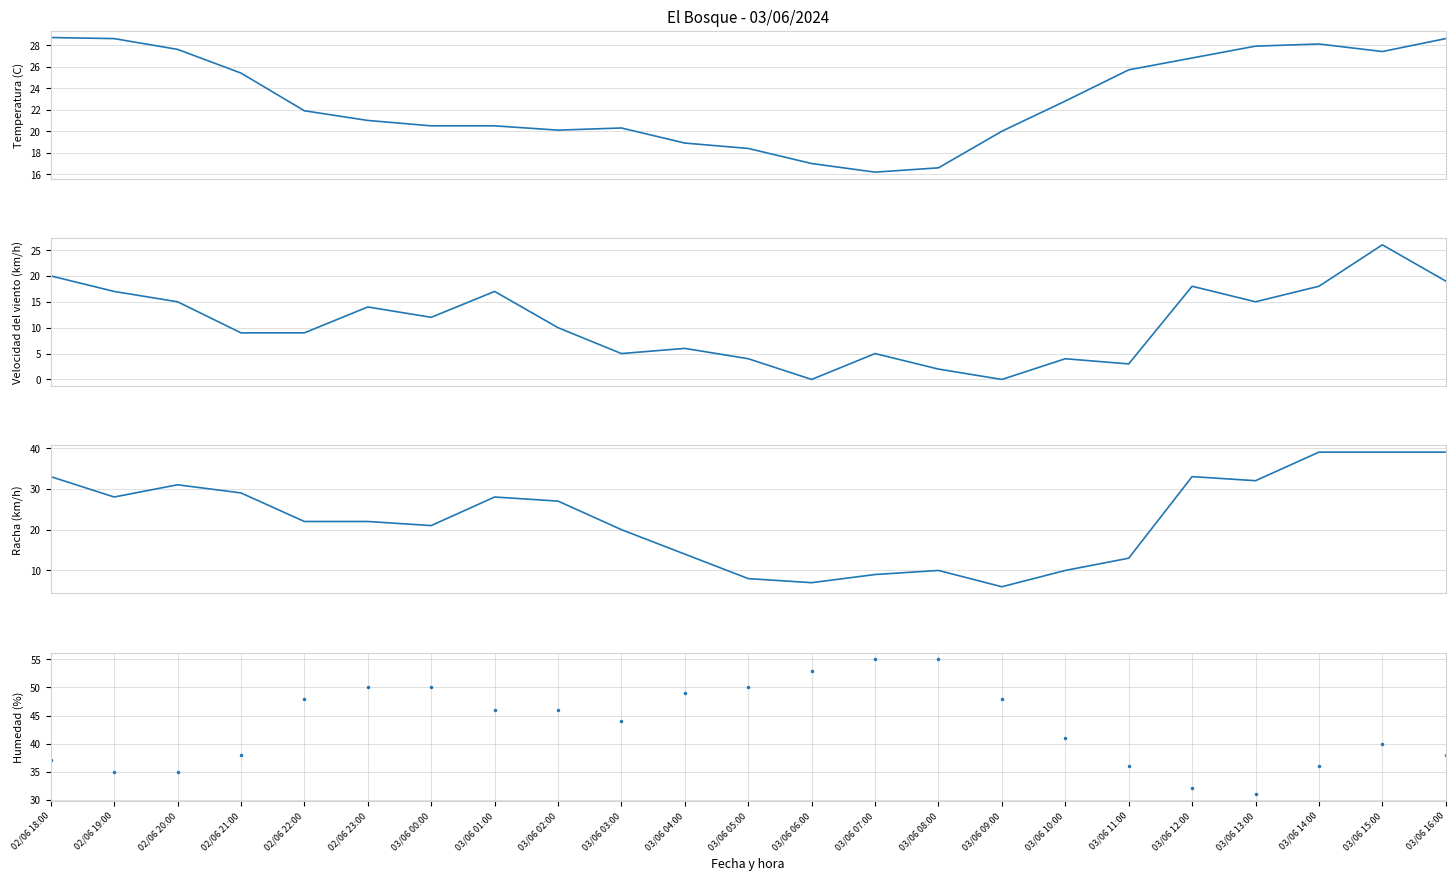

Reading left to right, what are all the values shown in this chart?

Temperatura (C): 02/06 18:00=28.7	02/06 19:00=28.6	02/06 20:00=27.6	02/06 21:00=25.4	02/06 22:00=21.9	02/06 23:00=21.0	03/06 00:00=20.5	03/06 01:00=20.5	03/06 02:00=20.1	03/06 03:00=20.3	03/06 04:00=18.9	03/06 05:00=18.4	03/06 06:00=17.0	03/06 07:00=16.2	03/06 08:00=16.6	03/06 09:00=20.0	03/06 10:00=22.8	03/06 11:00=25.7	03/06 12:00=26.8	03/06 13:00=27.9	03/06 14:00=28.1	03/06 15:00=27.4	03/06 16:00=28.6
Velocidad del viento (km/h): 02/06 18:00=20.0	02/06 19:00=17.0	02/06 20:00=15.0	02/06 21:00=9.0	02/06 22:00=9.0	02/06 23:00=14.0	03/06 00:00=12.0	03/06 01:00=17.0	03/06 02:00=10.0	03/06 03:00=5.0	03/06 04:00=6.0	03/06 05:00=4.0	03/06 06:00=0.0	03/06 07:00=5.0	03/06 08:00=2.0	03/06 09:00=0.0	03/06 10:00=4.0	03/06 11:00=3.0	03/06 12:00=18.0	03/06 13:00=15.0	03/06 14:00=18.0	03/06 15:00=26.0	03/06 16:00=19.0
Racha (km/h): 02/06 18:00=33.0	02/06 19:00=28.0	02/06 20:00=31.0	02/06 21:00=29.0	02/06 22:00=22.0	02/06 23:00=22.0	03/06 00:00=21.0	03/06 01:00=28.0	03/06 02:00=27.0	03/06 03:00=20.0	03/06 04:00=14.0	03/06 05:00=8.0	03/06 06:00=7.0	03/06 07:00=9.0	03/06 08:00=10.0	03/06 09:00=6.0	03/06 10:00=10.0	03/06 11:00=13.0	03/06 12:00=33.0	03/06 13:00=32.0	03/06 14:00=39.0	03/06 15:00=39.0	03/06 16:00=39.0
Humedad (%): 02/06 18:00=37.0	02/06 19:00=35.0	02/06 20:00=35.0	02/06 21:00=38.0	02/06 22:00=48.0	02/06 23:00=50.0	03/06 00:00=50.0	03/06 01:00=46.0	03/06 02:00=46.0	03/06 03:00=44.0	03/06 04:00=49.0	03/06 05:00=50.0	03/06 06:00=53.0	03/06 07:00=55.0	03/06 08:00=55.0	03/06 09:00=48.0	03/06 10:00=41.0	03/06 11:00=36.0	03/06 12:00=32.0	03/06 13:00=31.0	03/06 14:00=36.0	03/06 15:00=40.0	03/06 16:00=38.0